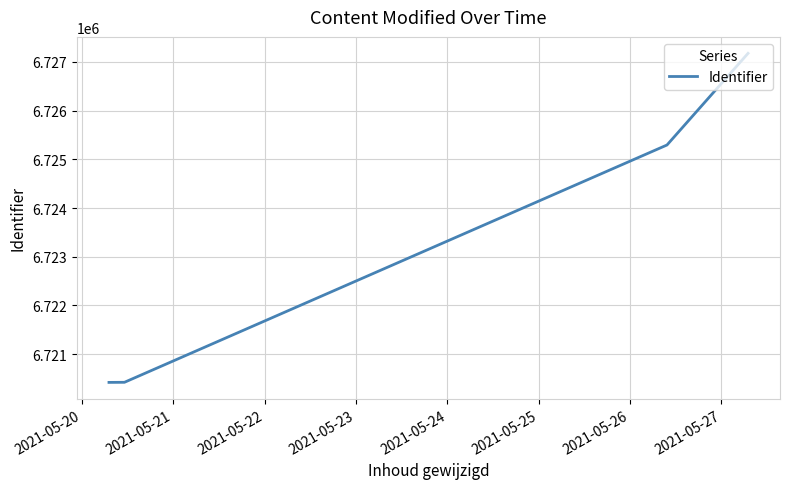

What is the maximum value shown in the chart?

6727174